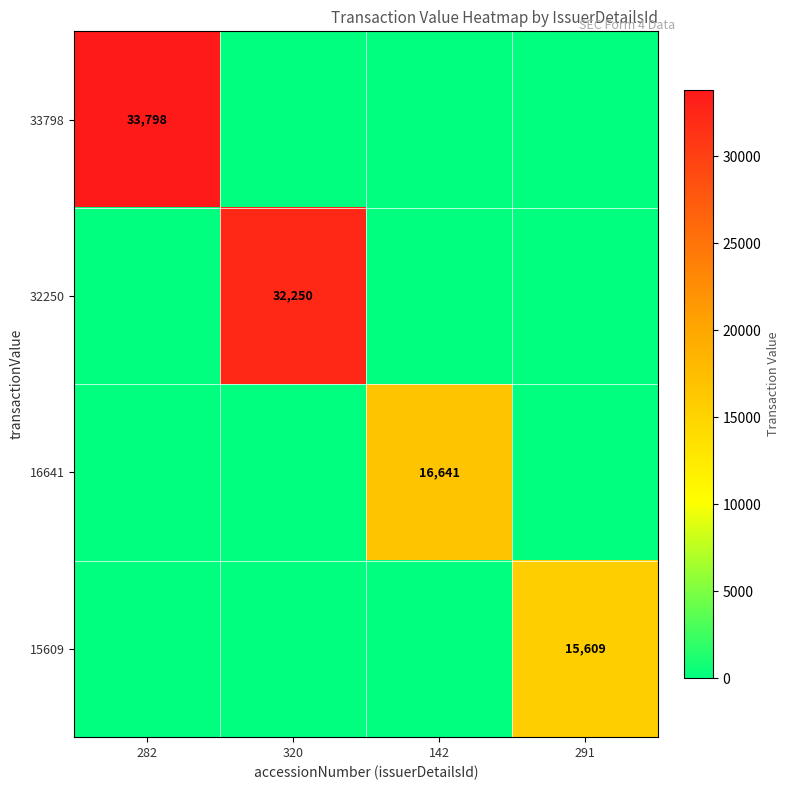

The value of 32250 at 320 is 20340. True or false?

False